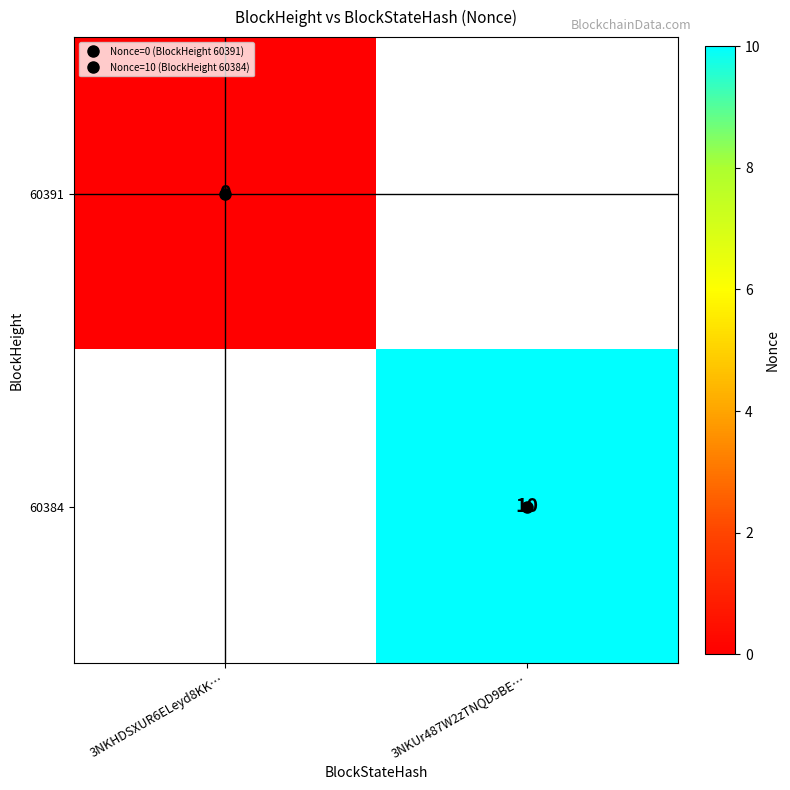

At how many categories does at least one series exceed 8?

1